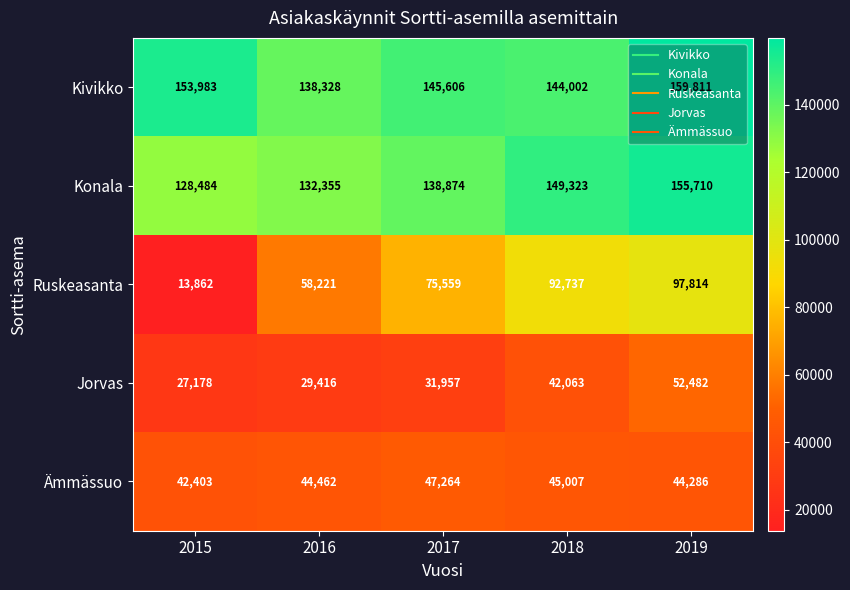

How many categories are shown in the chart?

5